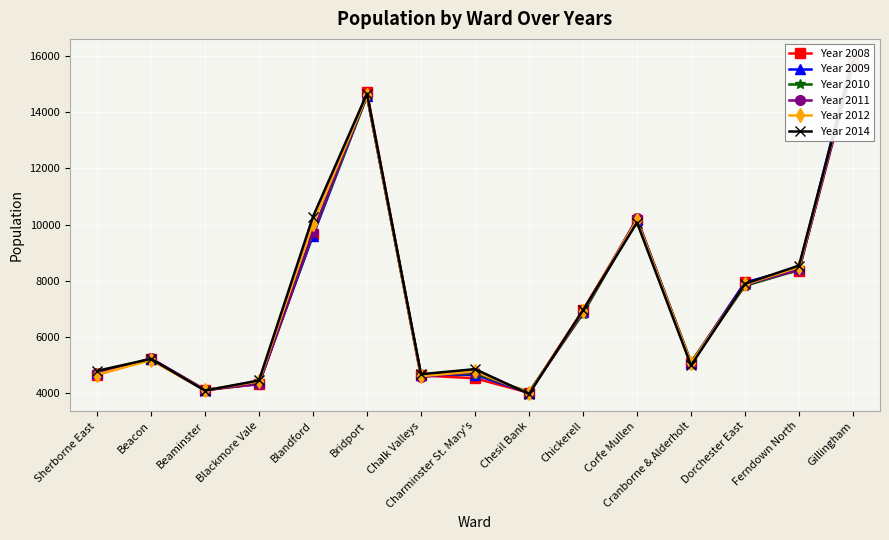

The value of Year 2012 at Charminster St. Mary's is 2344. True or false?

False